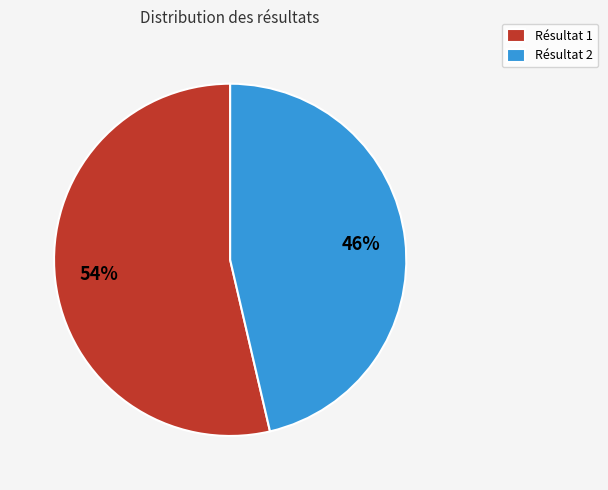

Combined, do Résultat 2 and Résultat 1 account for over 50%?

Yes